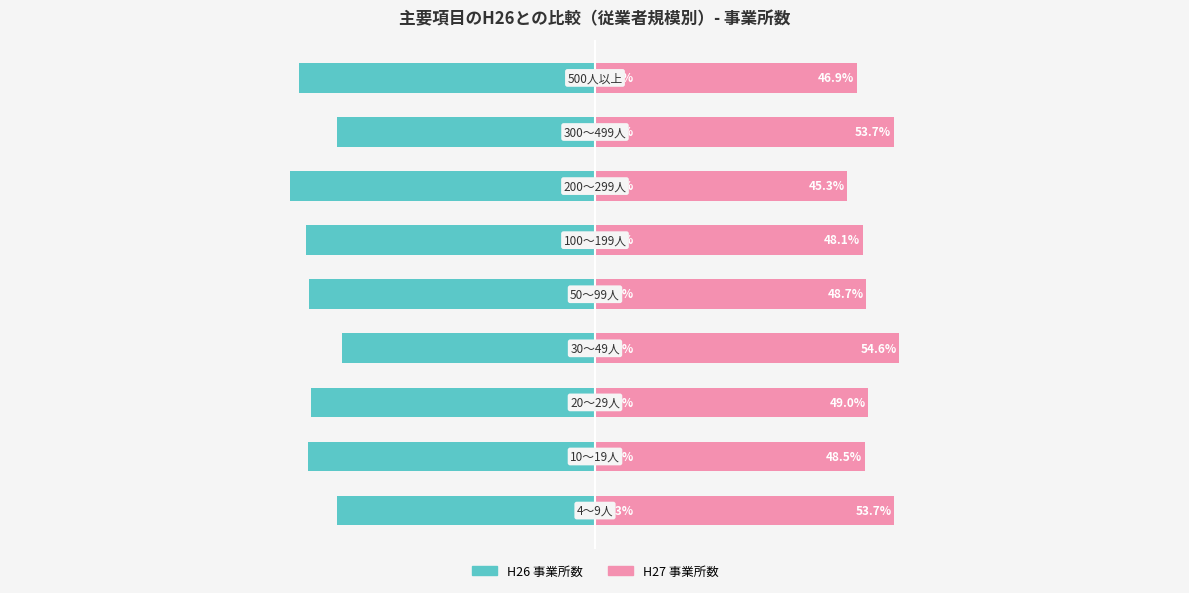

What are all the series names shown in the legend?

H26 事業所数, H27 事業所数